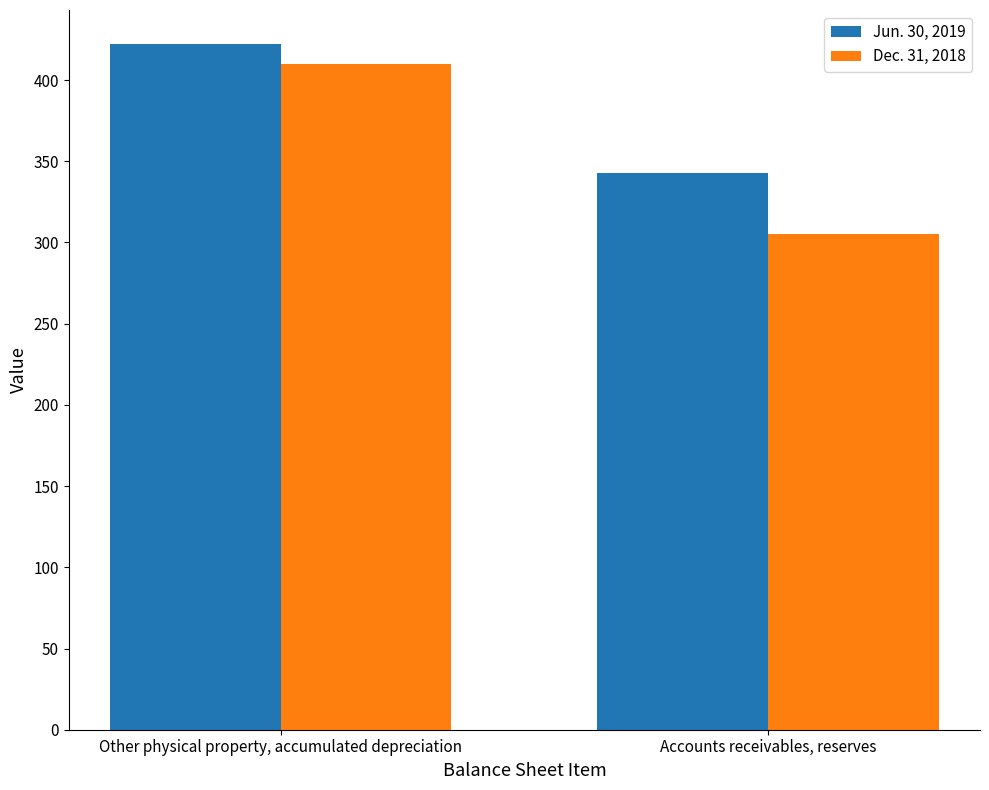

What is the difference between the highest and lowest values at Accounts receivables, reserves?

38